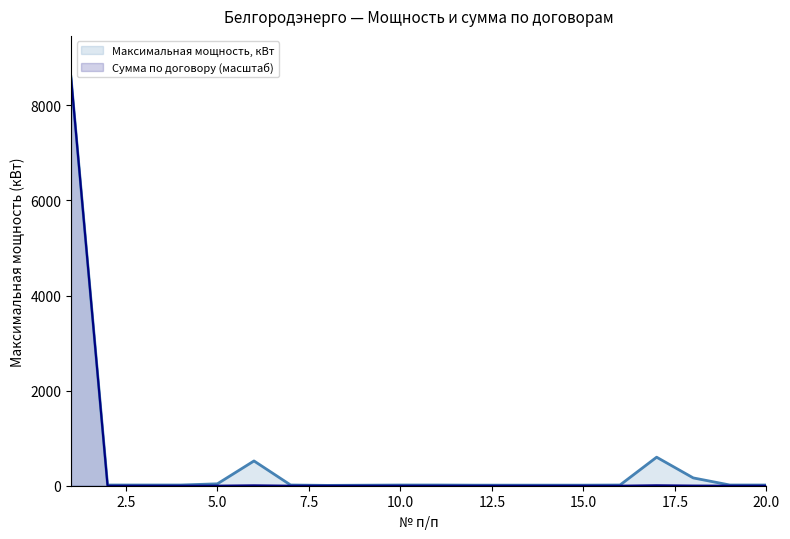

Reading right to left, transcribe all the data shown in this chart.

Максимальная мощность, кВт: 15.0	15.0	164.3	600.0	15.0	12.0	12.0	12.0	12.0	15.0	15.0	11.0	7.0	15.0	521.1	40.0	15.0	15.0	15.0	8600.0
Сумма по договору (масштаб): 0.2	0.1	2.4	8.8	0.1	0.1	0.1	0.1	0.1	0.1	0.1	0.1	0.1	0.1	7.6	0.6	0.1	0.1	0.1	8600.0